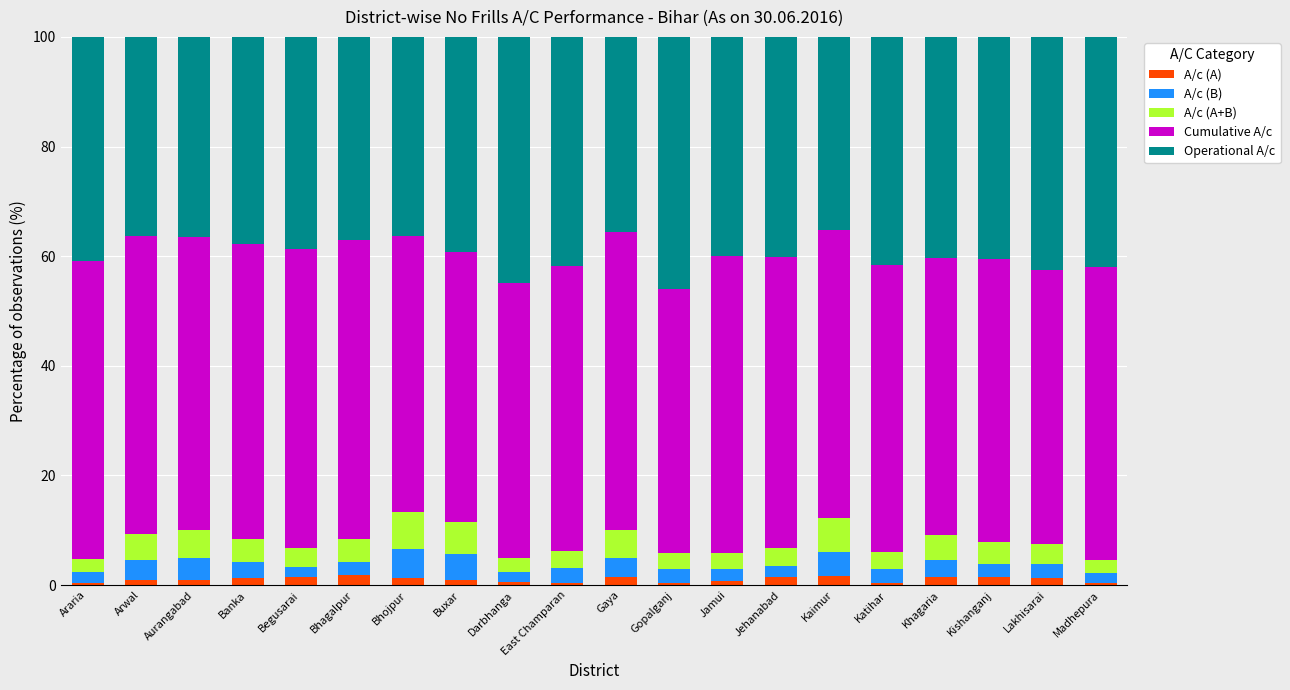

Which series has the largest total across all categories?

Cumulative A/c